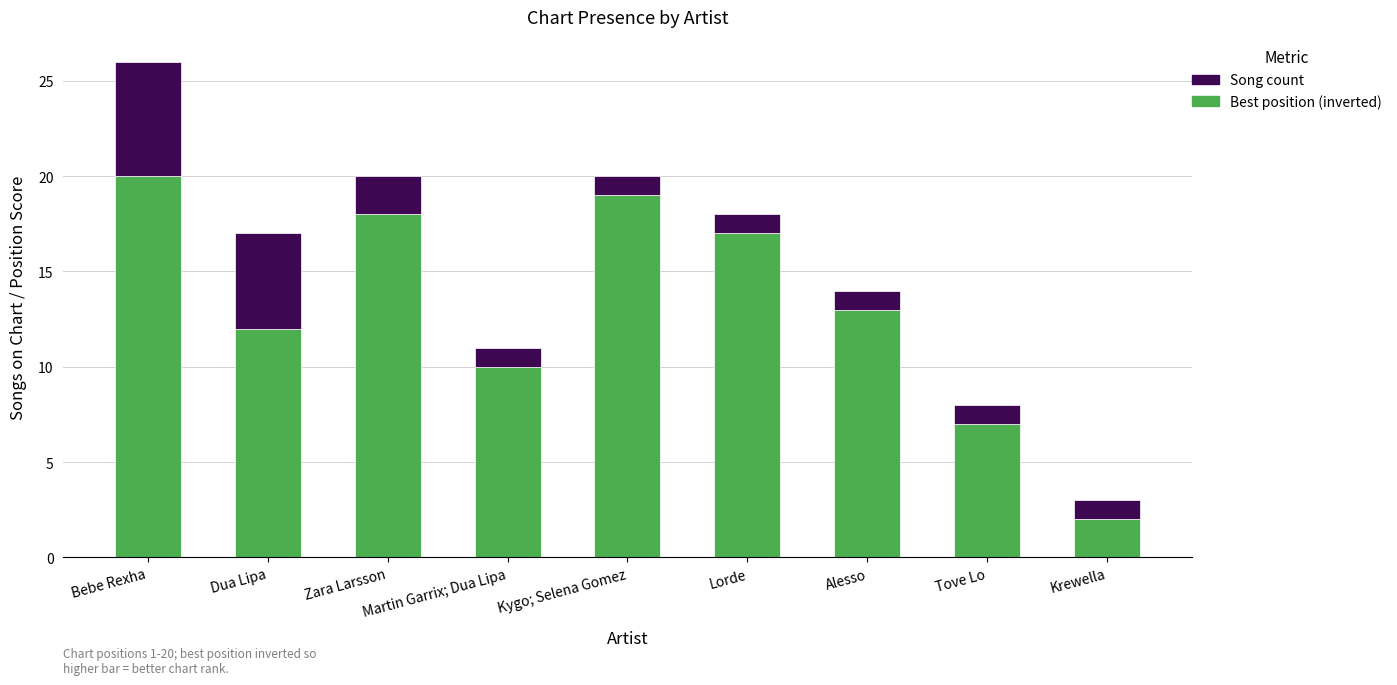

What is the approximate value of Best position (inverted) at Bebe Rexha?

20